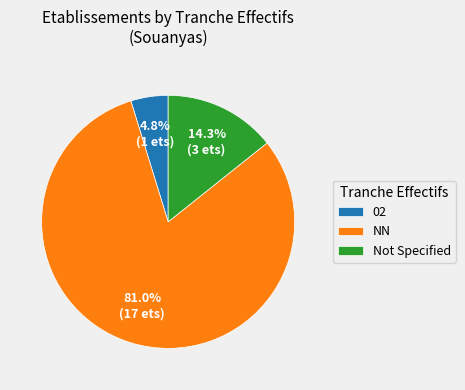

To the nearest percent, what is the difference between the largest and smallest slice percentages?

76%